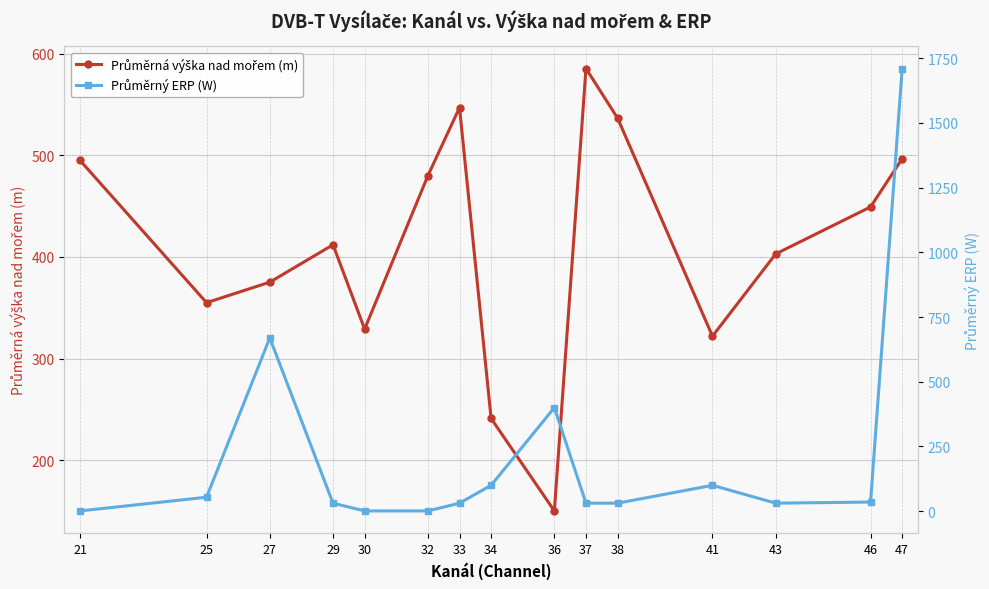

Which series changed the most between 36 and 46?

Průměrný ERP (W)